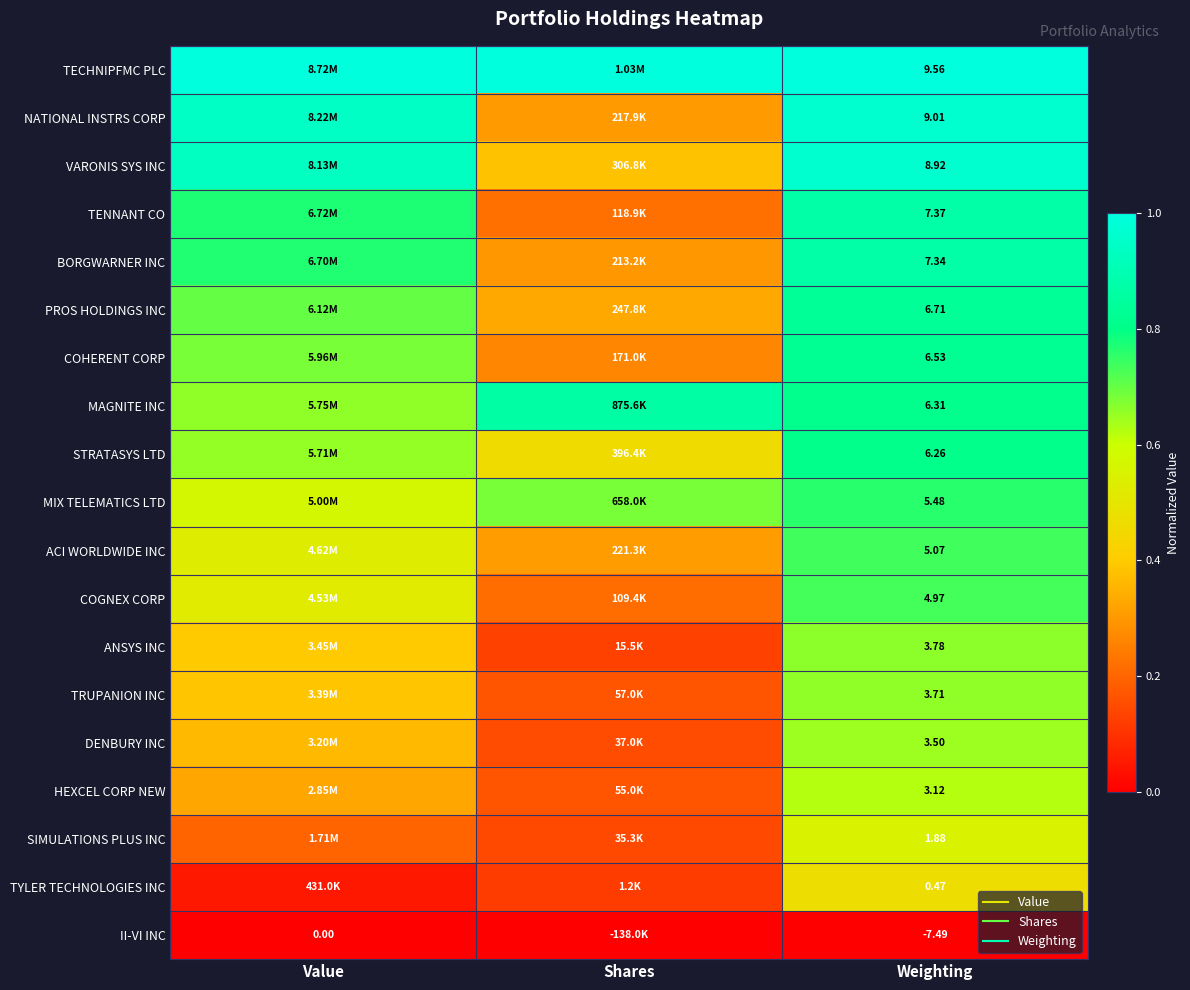

At which label does MIX TELEMATICS LTD reach its peak?

Weighting